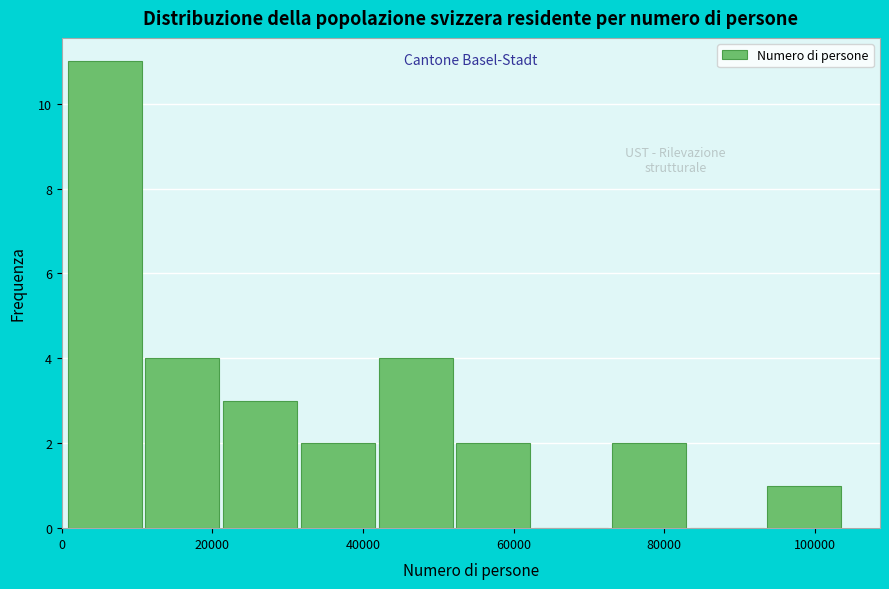

Which range on the x-axis has the tallest bar?

0 to 12000